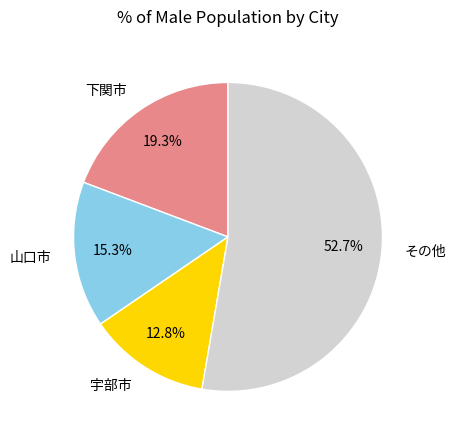

What is the ratio of the value at 下関市 to the value at その他?

0.4